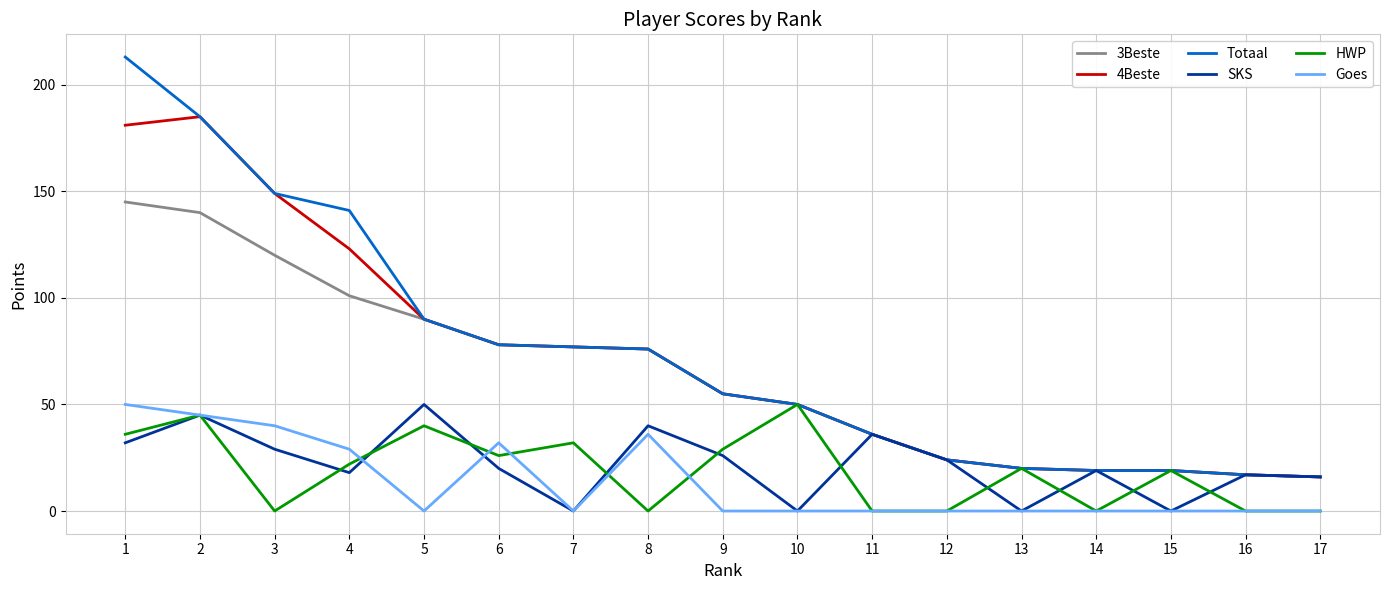

What is the sum of all 4Beste values?

1215